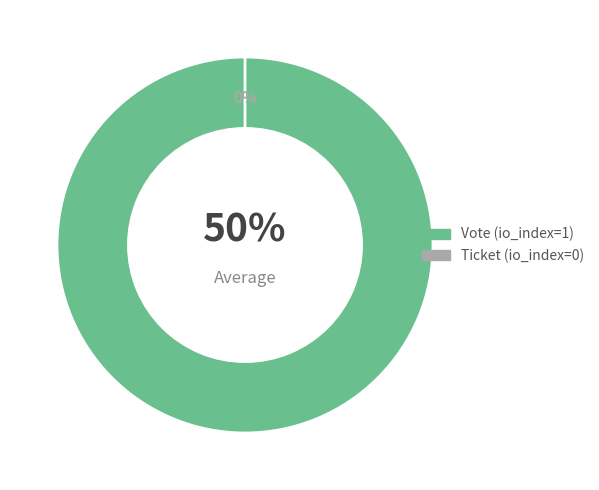

Does Vote (io_index=1) represent more than half of the total?

Yes